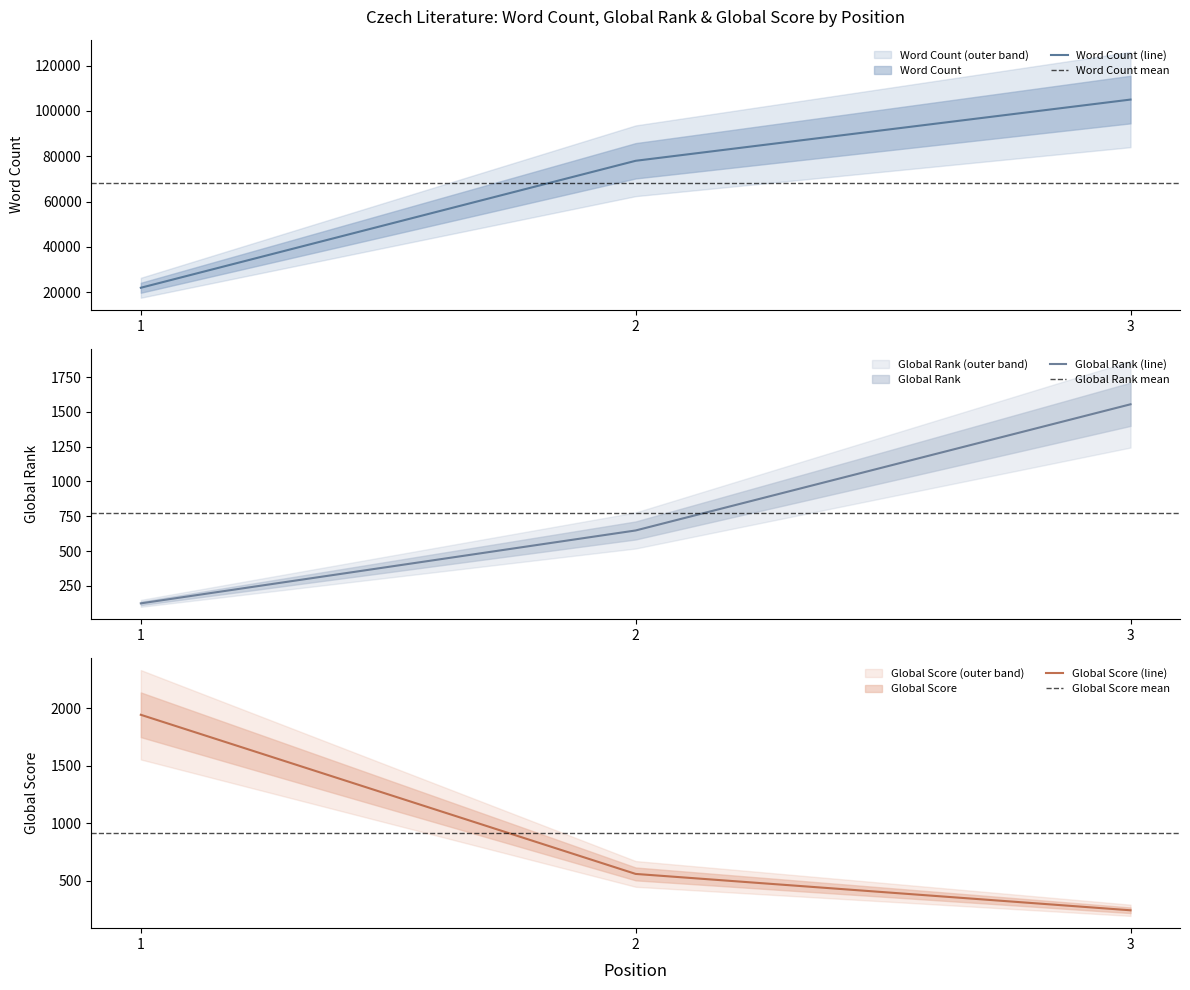

The value of Global Score at 3 is 124. True or false?

False